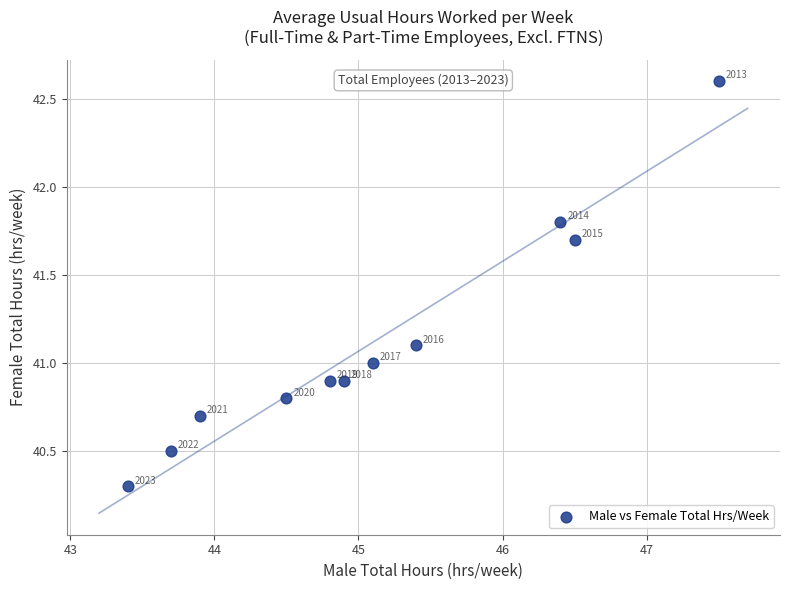

What Y value in the scatter plot is closest to 41?

41.0